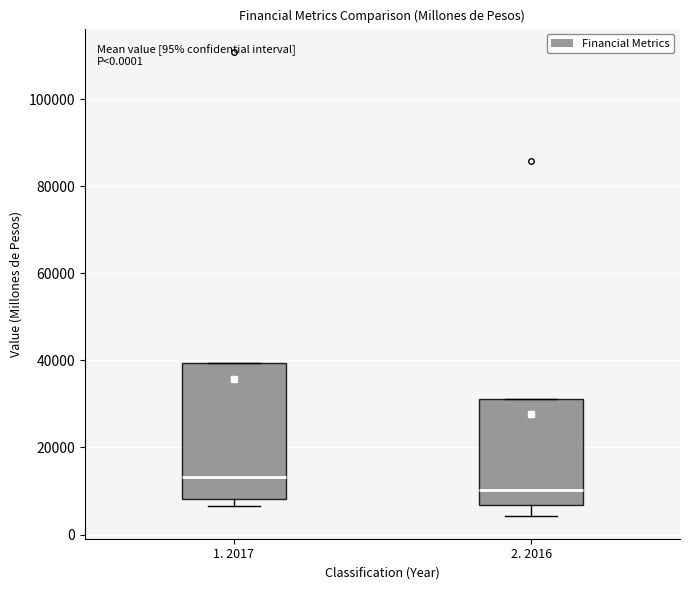

Reading left to right, read every box against the y-axis: the position of its median line, the range the box covers, and the ends of its whiskers. The values are not printed on the chart, so give them approximately, as read against the axis.

1. 2017: median 14000, box 8000 to 40000, whiskers 6000 to 40000
2. 2016: median 10000, box 6000 to 32000, whiskers 4000 to 32000